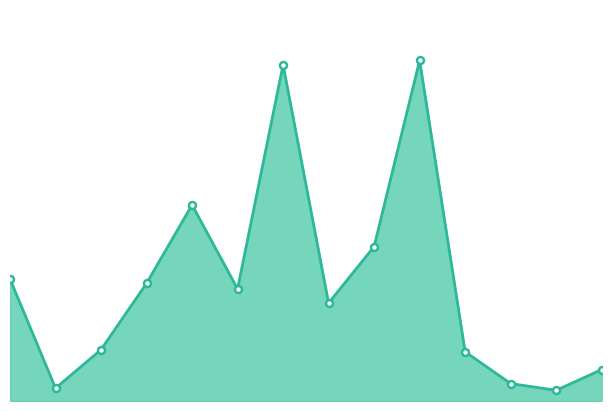

True or false: the data has more than 0 interior local peaks.

True